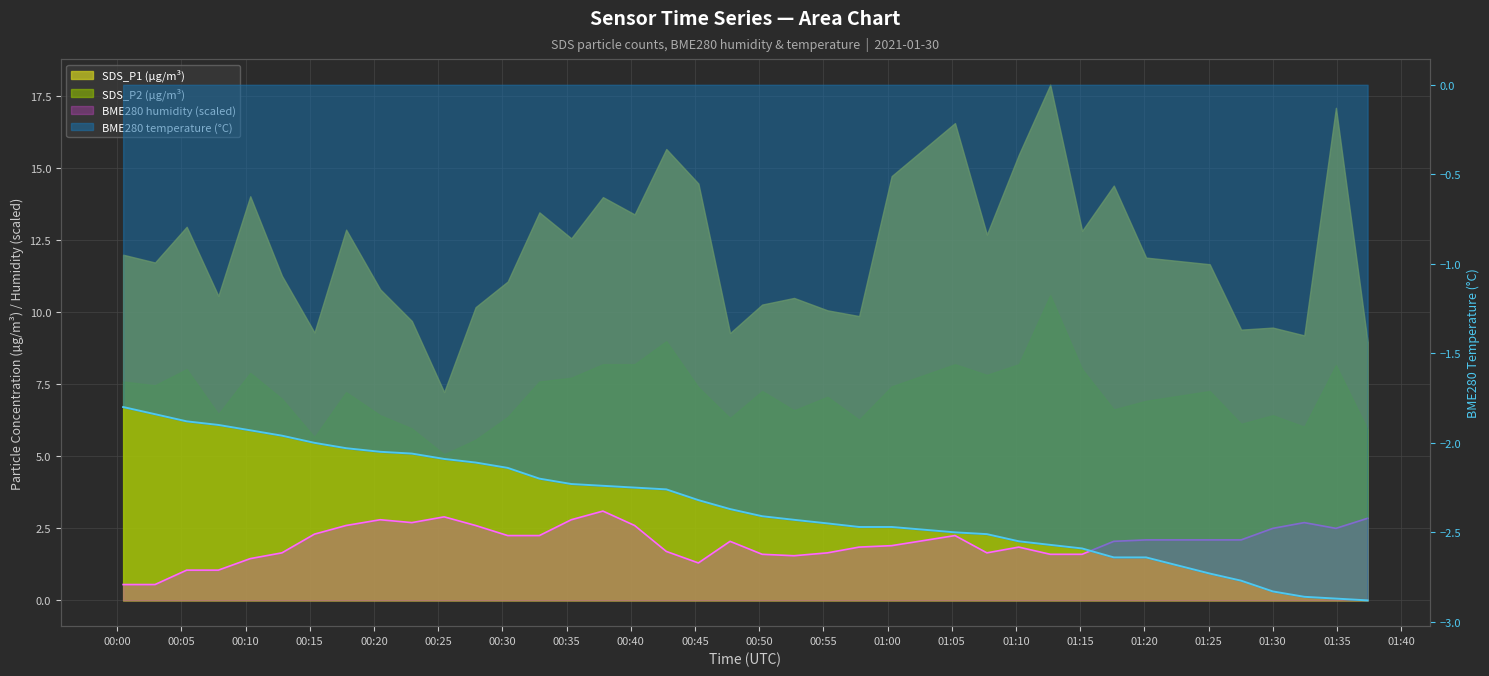

Is it true that BME280_humidity equals 2.7 at 2021/01/30 00:22:57?

True